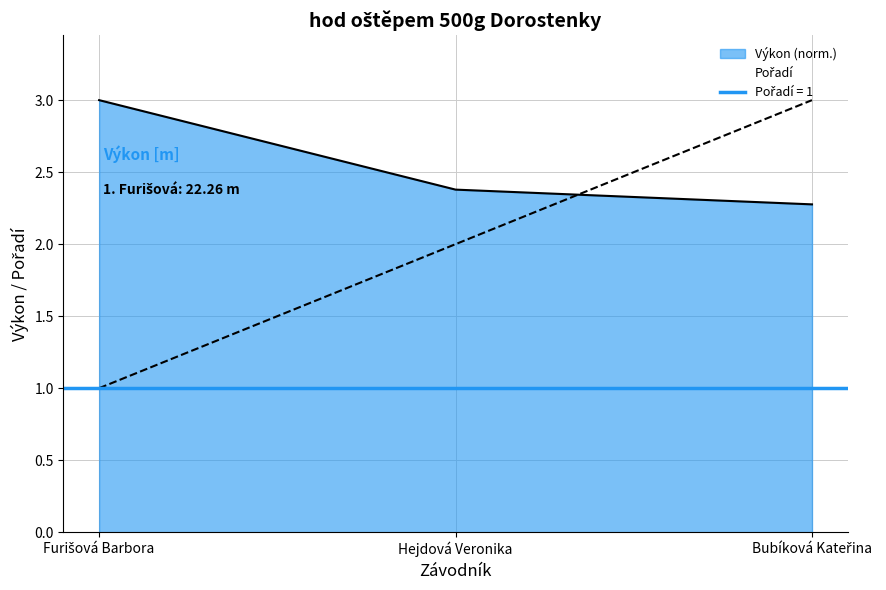

What is the difference between the highest and lowest values at Hejdová Veronika?

0.4